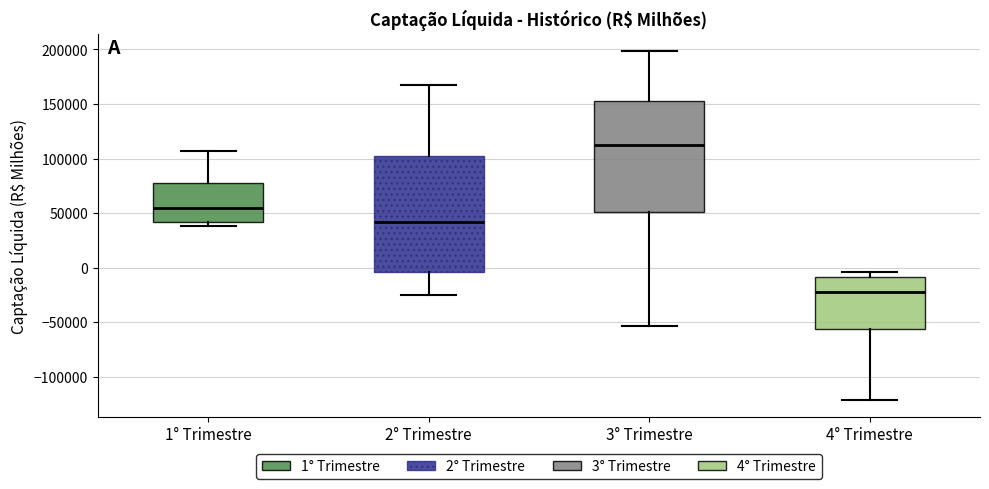

Where is the upper edge of the box for 1° Trimestre on the y-axis? The values are not printed on the chart, so give them approximately, as read against the axis.

80000